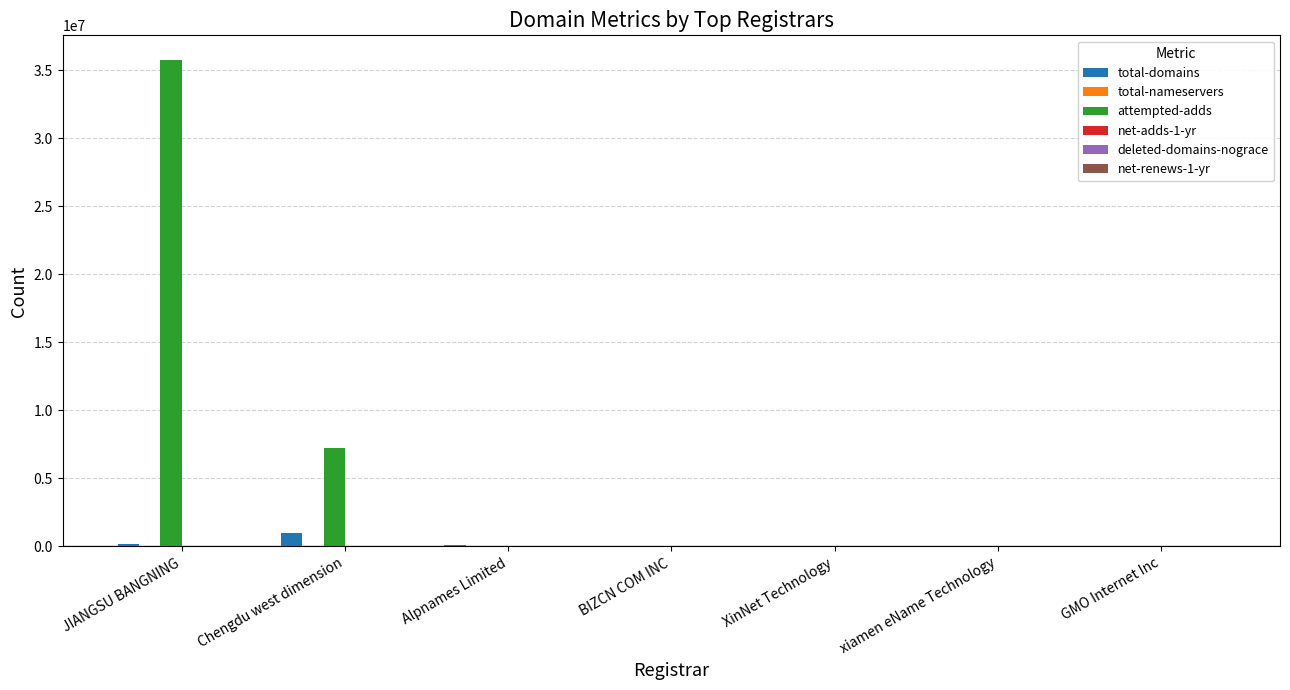

What is the spread (max minus min) of values at XinNet Technology?

22359